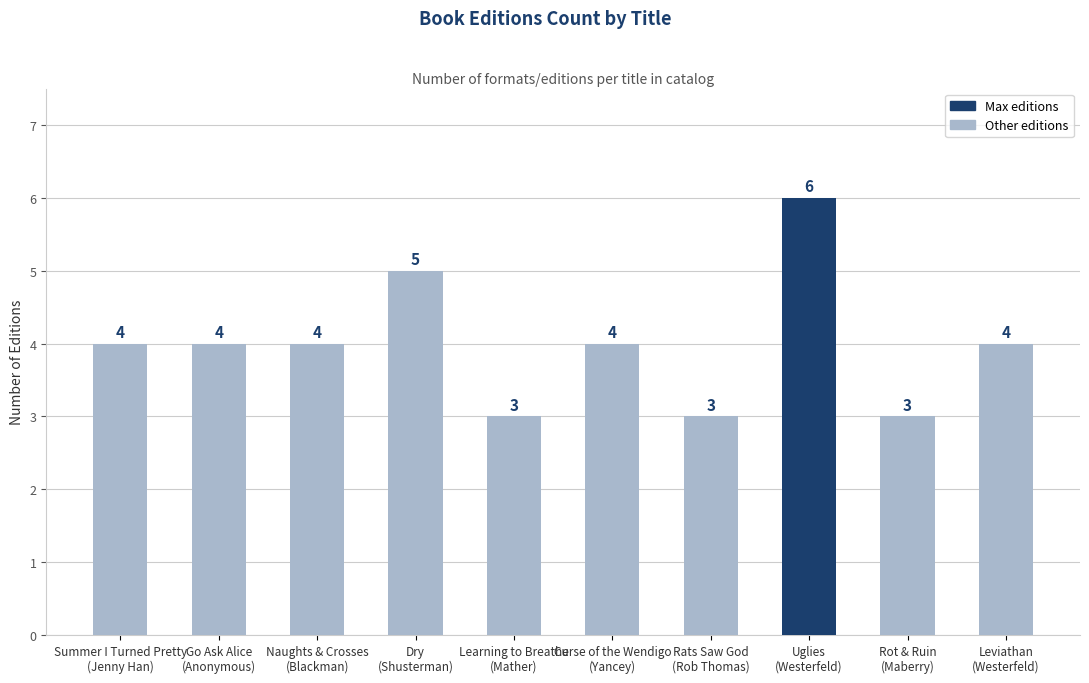

What is the difference between the second highest and second lowest values?

2